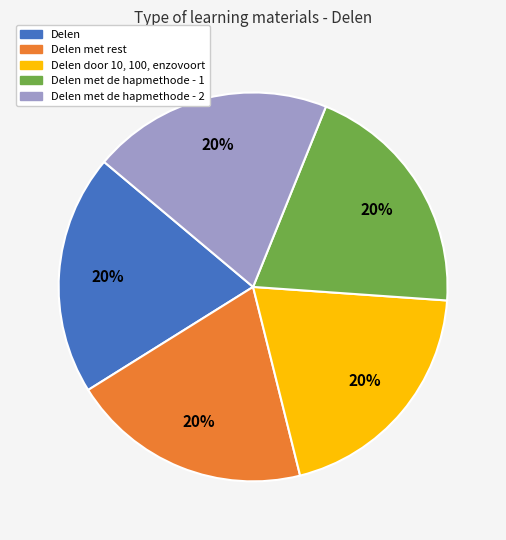

What is the ratio of the value at Delen door 10, 100, enzovoort to the value at Delen met de hapmethode - 2?

1.0